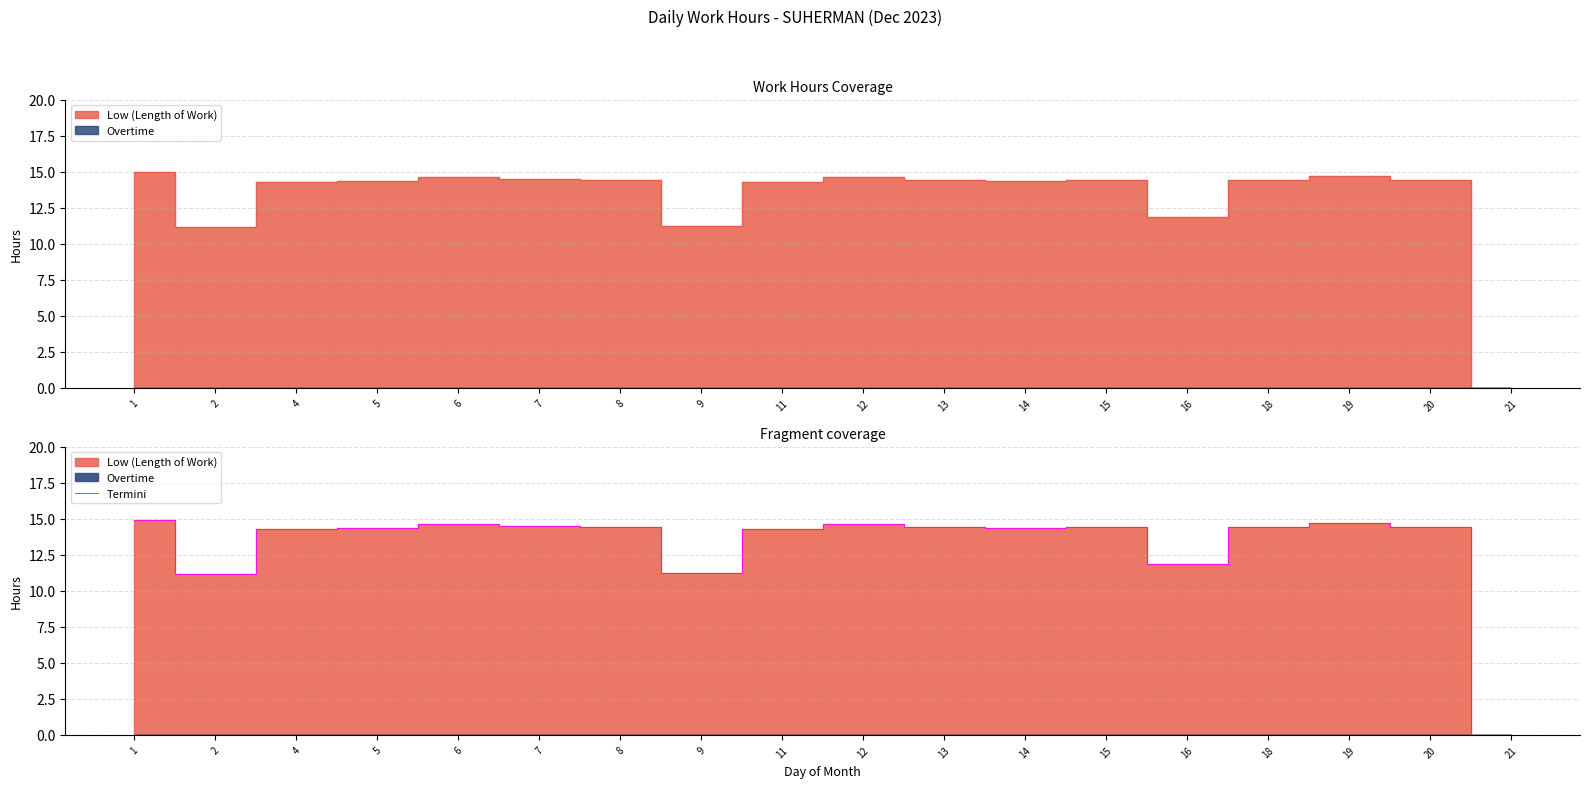

What is the value of the 14th point from the left?

11.9